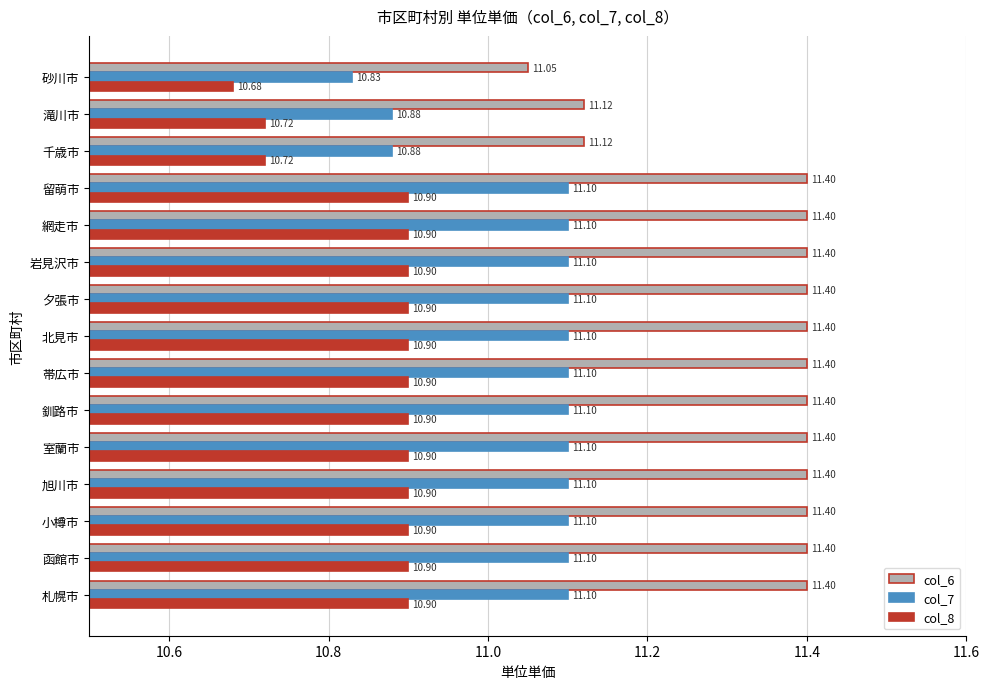

Which series has the largest range (max minus min)?

col_6